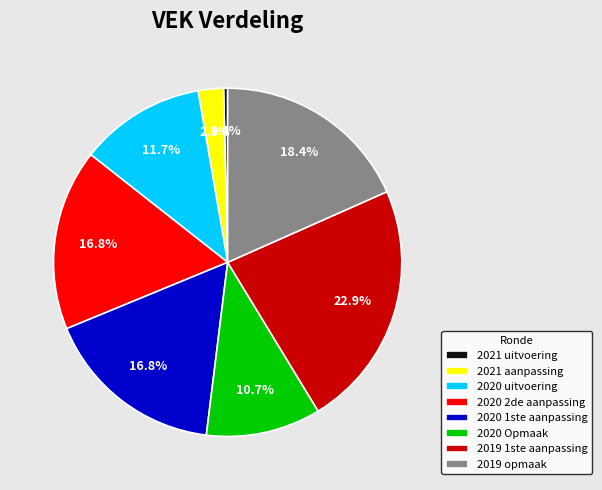

Which slice is the largest?

2019 1ste aanpassing